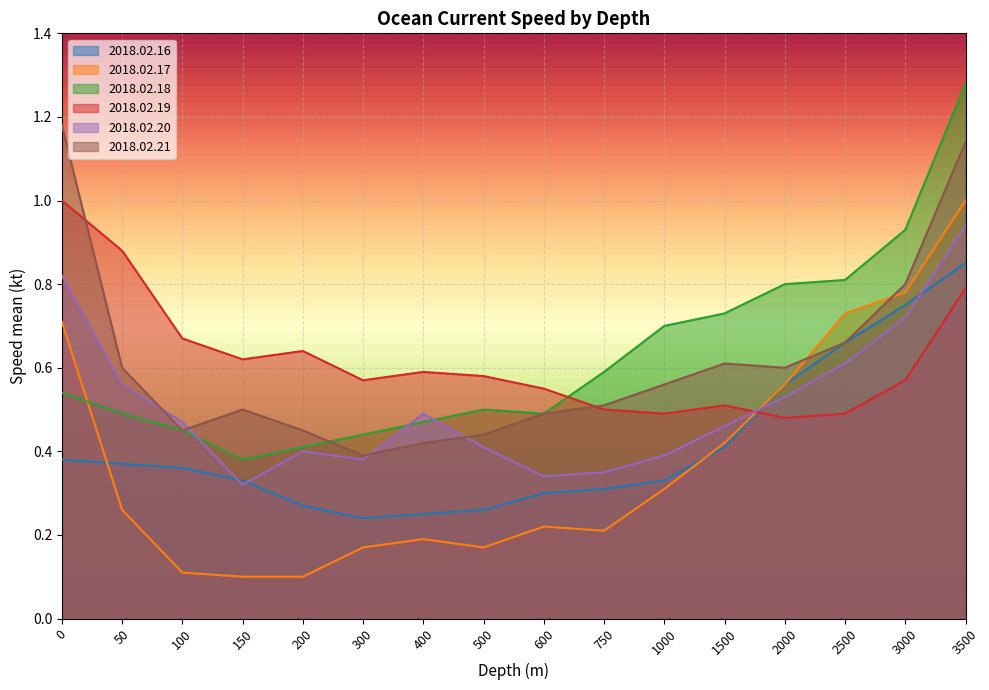

What is the difference between the 2018.02.18 values at 50 and 2000?

0.3